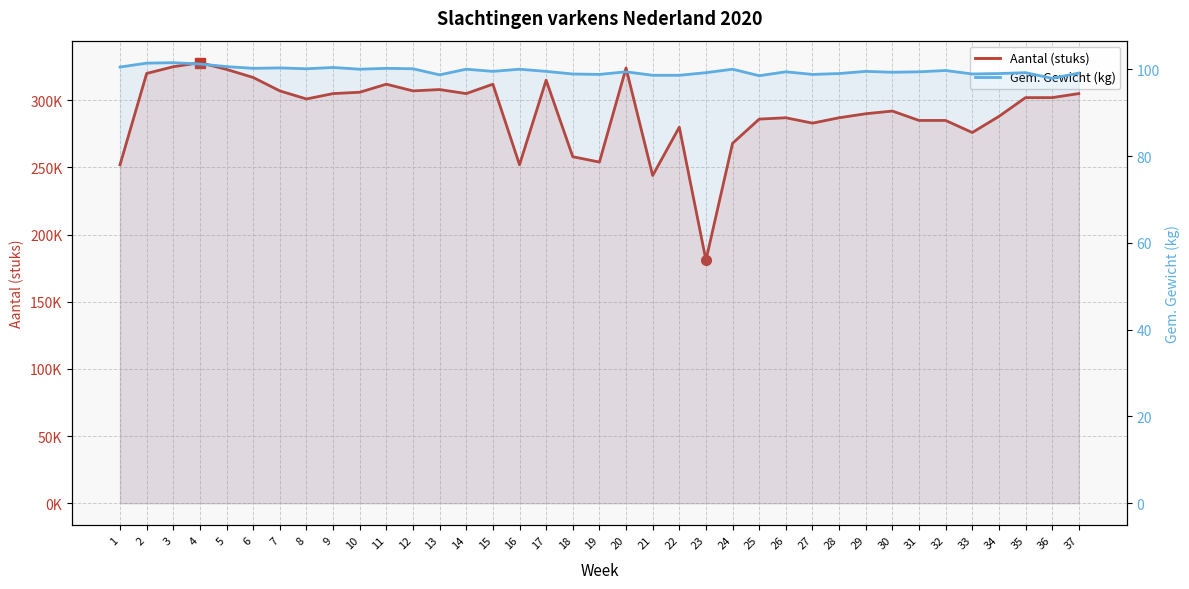

True or false: Gem. Gewicht (kg) has more than 0 interior local peaks.

True